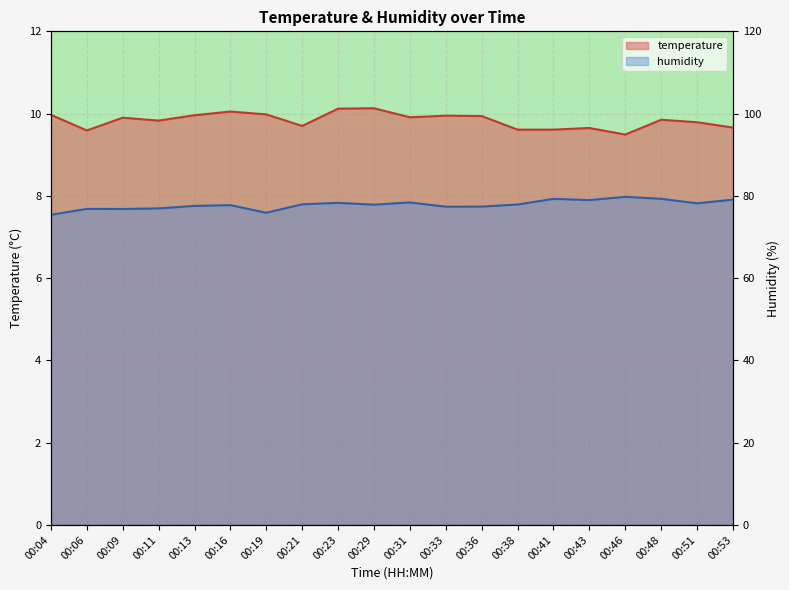

What is the difference between the temperature values at 00:04 and 00:09?

0.1